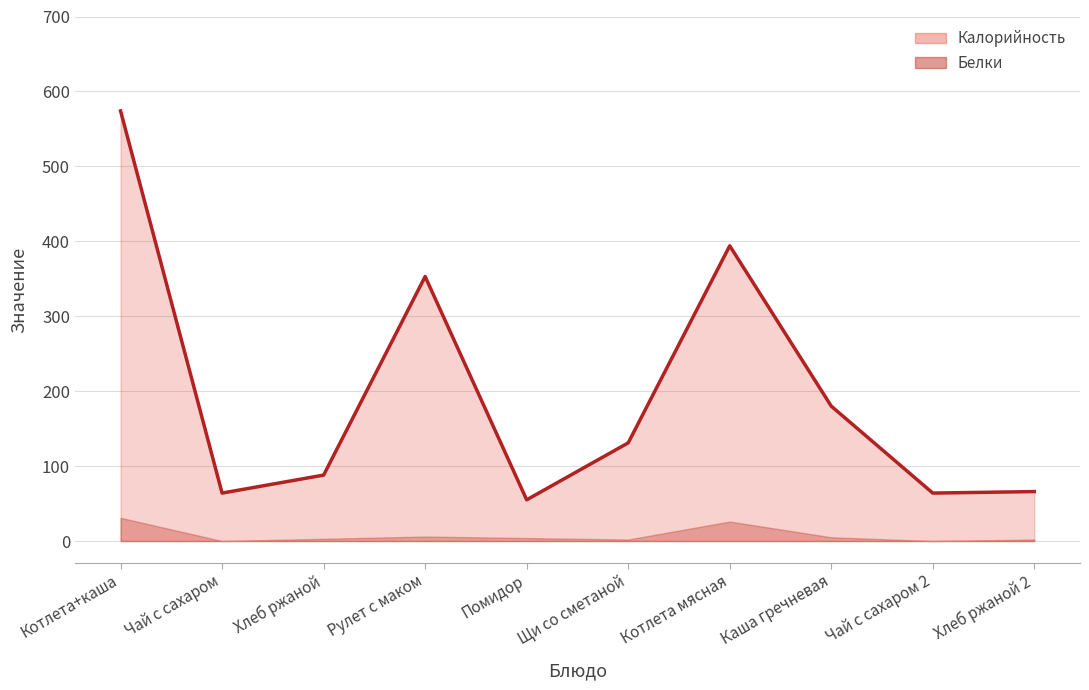

At which category does the data reach its first local peak?

Рулет с маком